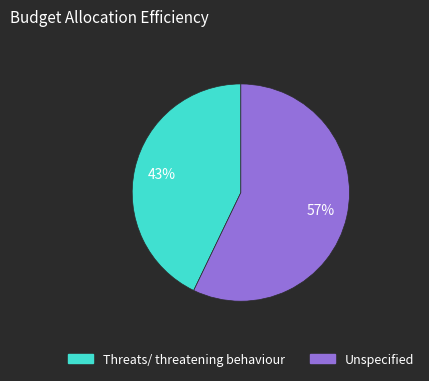

Which slice is the largest?

Unspecified